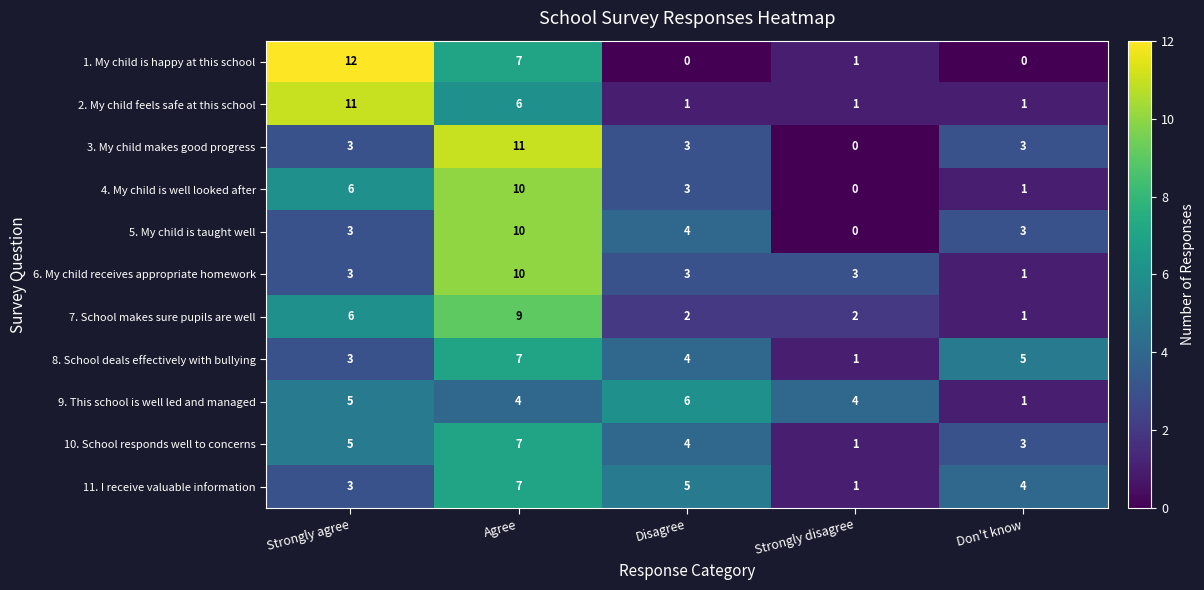

Rank the categories by 8. School deals effectively with bullying value from lowest to highest.

Strongly disagree, Strongly agree, Disagree, Don't know, Agree